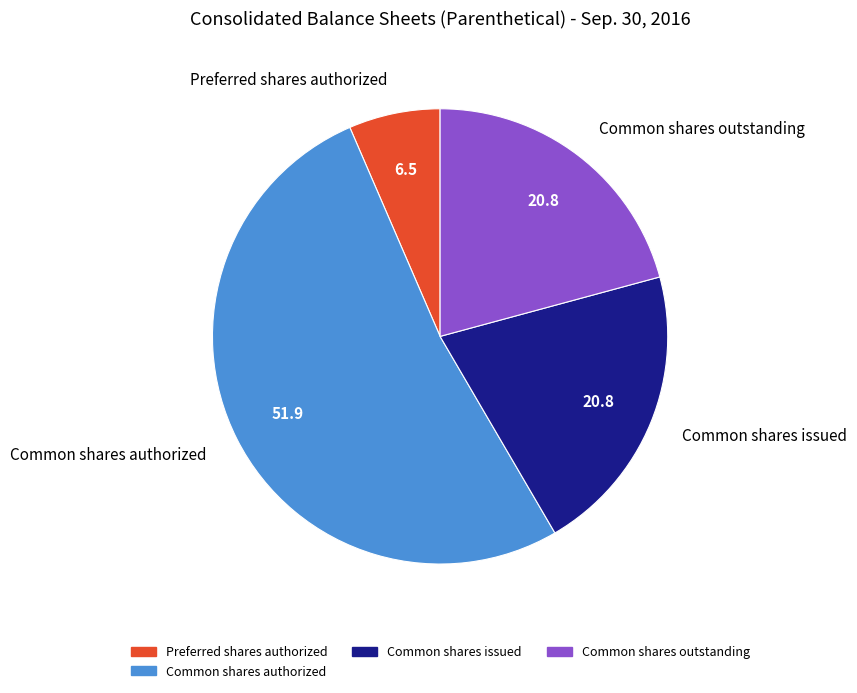

Which slice is the largest?

Common shares authorized